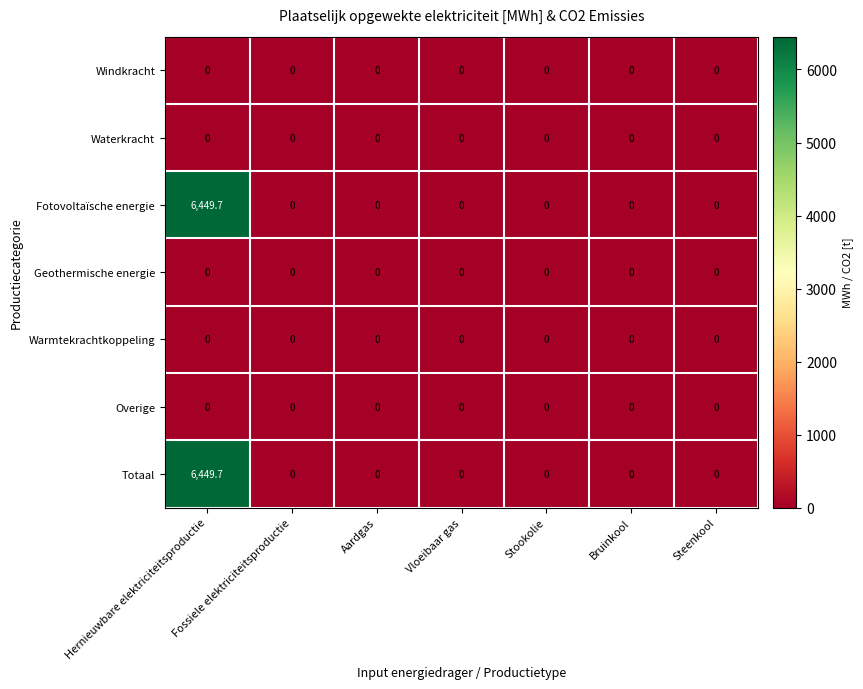

Is it true that Fotovoltaïsche energie equals 0.0 at Steenkool?

True